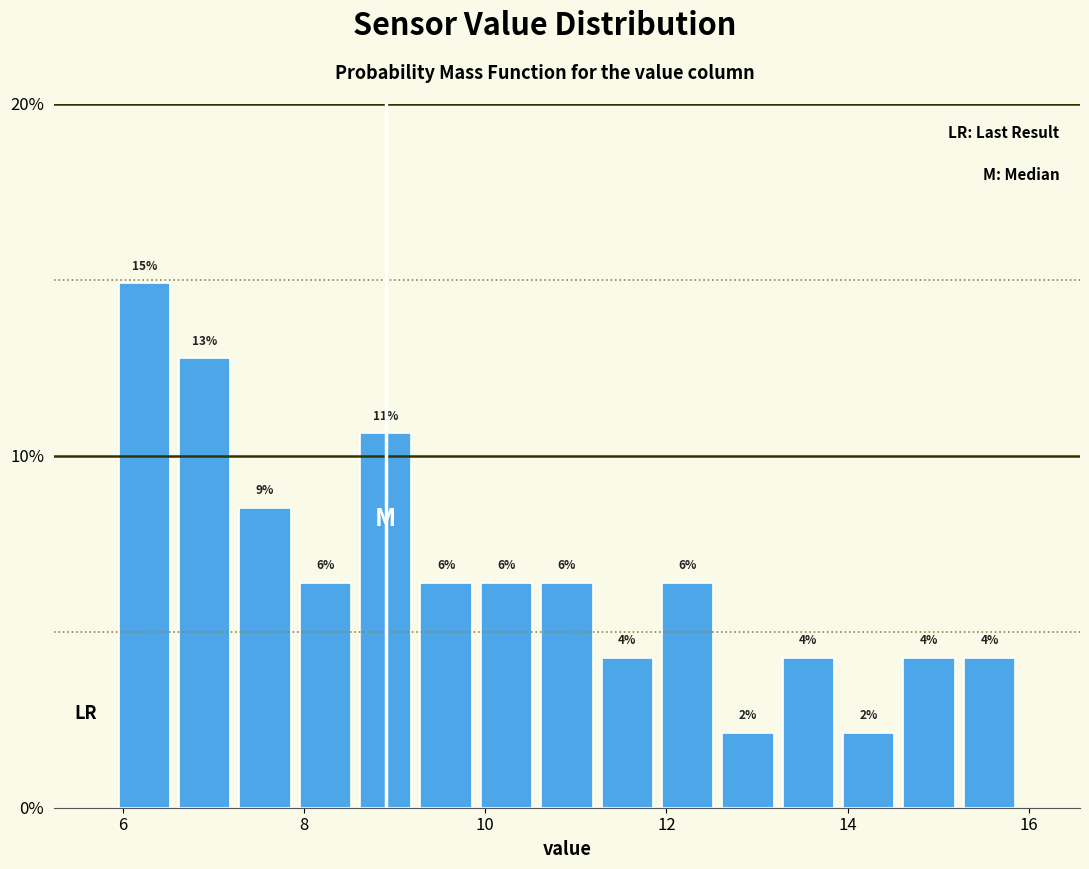

Read against the x-axis, roughly where is the centre of the tallest bar?

6.2